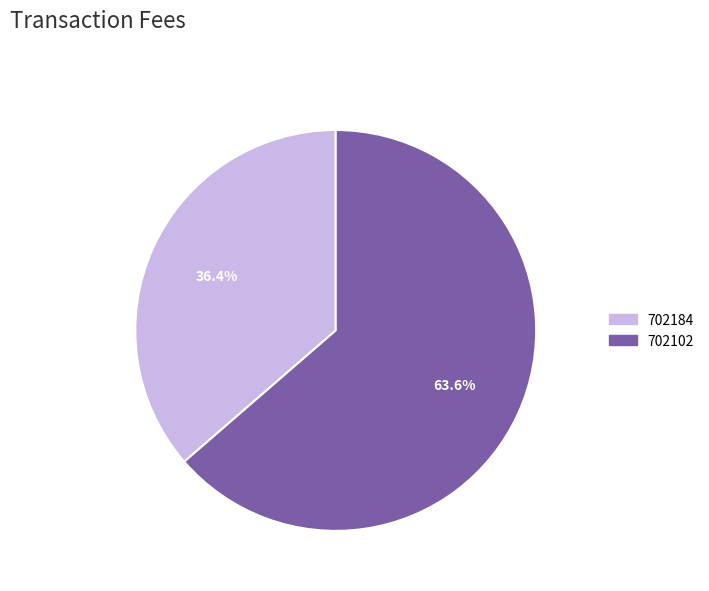

How many slices are in this pie chart?

2